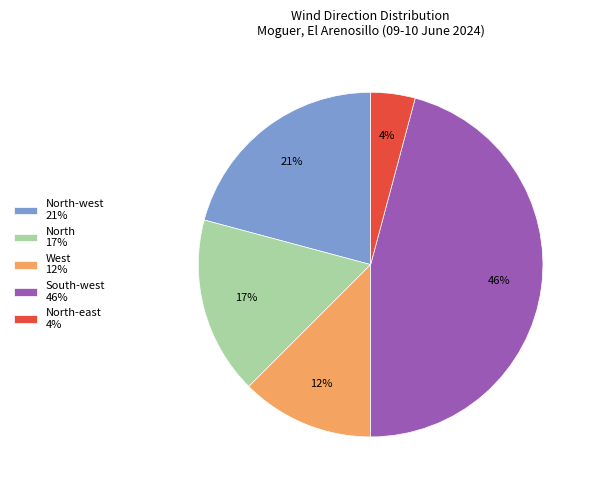

What is the smallest slice in the pie chart?

North-east 4%